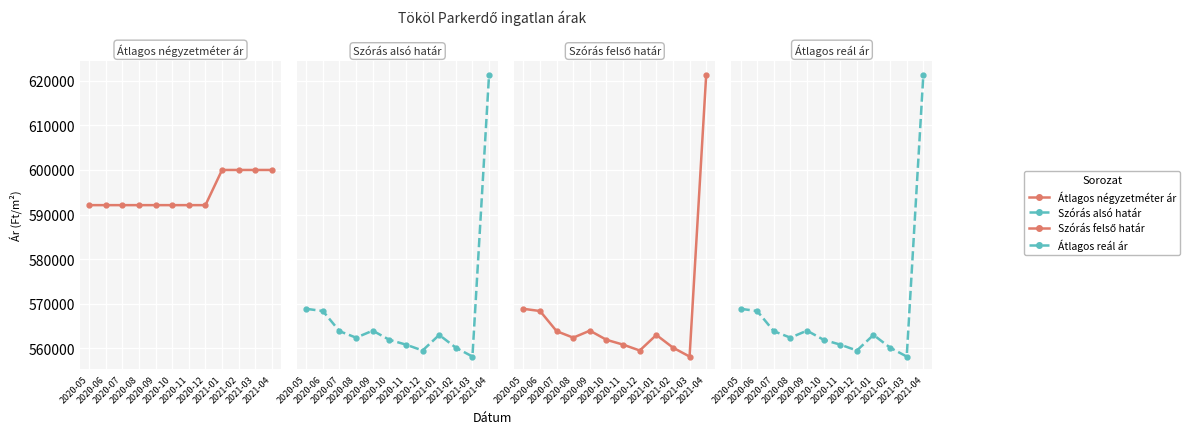

Reading left to right, transcribe all the data shown in this chart.

Átlagos négyzetméter ár: 592105	592105	592105	592105	592105	592105	592105	592105	600000	600000	600000	600000
Szórás alsó határ: 568837	568344	563819	562366	563940	561884	560802	559484	562977	560127	558125	621343
Szórás felső határ: 568837	568344	563819	562366	563940	561884	560802	559484	562977	560127	558125	621343
Átlagos reál ár: 568837	568344	563819	562366	563940	561884	560802	559484	562977	560127	558125	621343